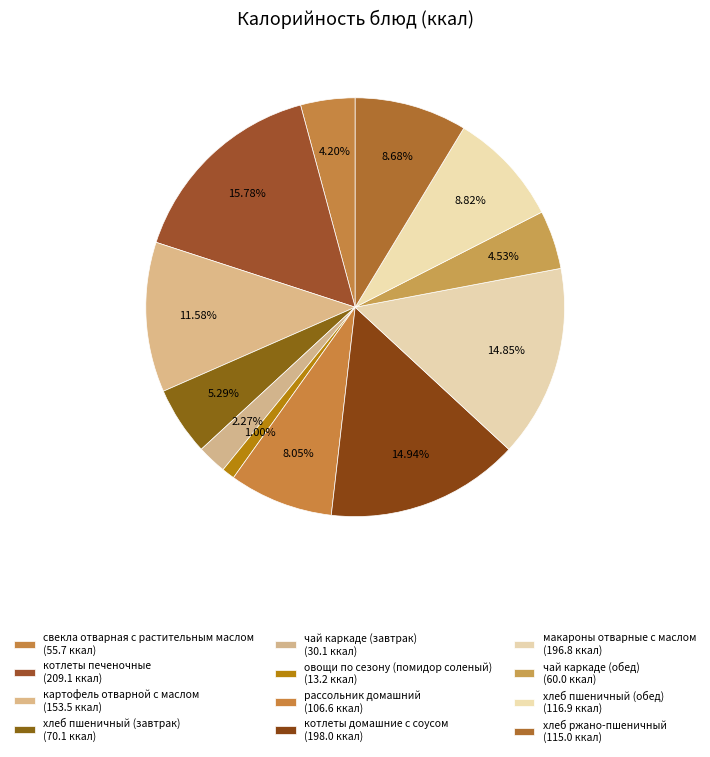

Combined, what portion of the pie is котлеты домашние с соусом and рассольник домашний?

23.0%